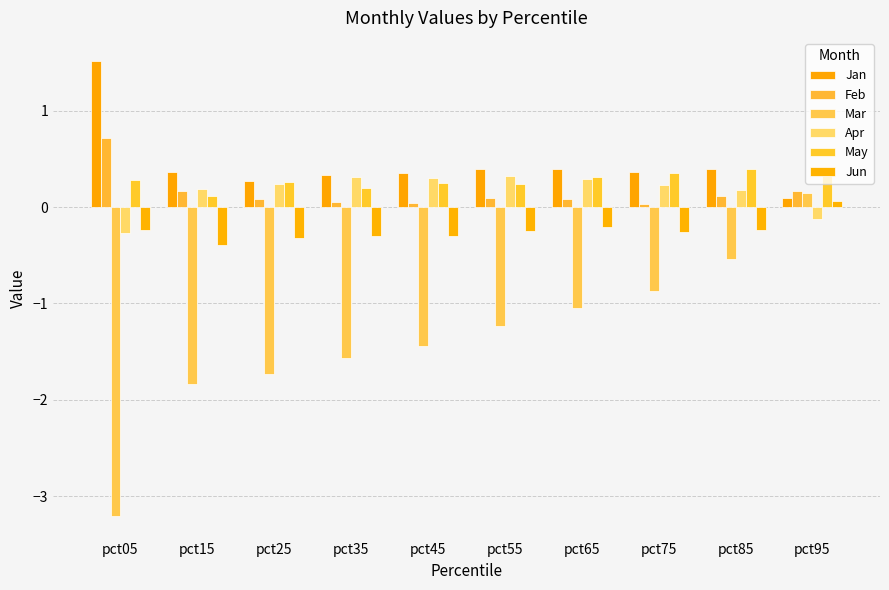

Read the Jan value at pct75.

0.4